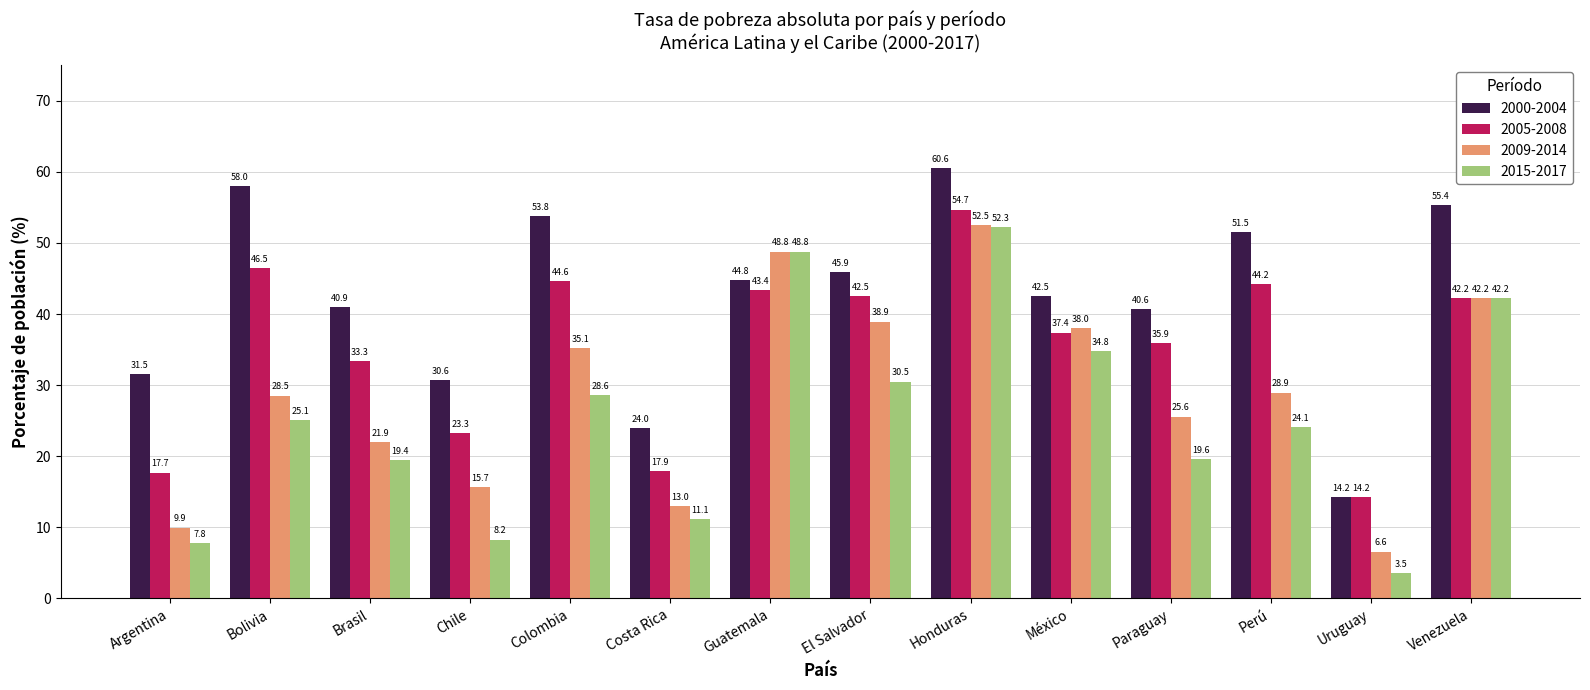

What is the difference between the maximum and minimum values in the 2000-2004 series?

46.4